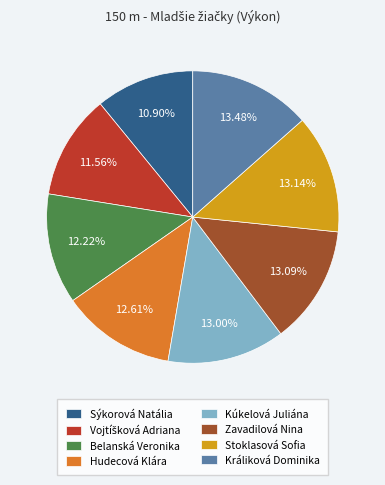

Approximately how many times larger is the value at Belanská Veronika compared to Zavadilová Nina?

0.9